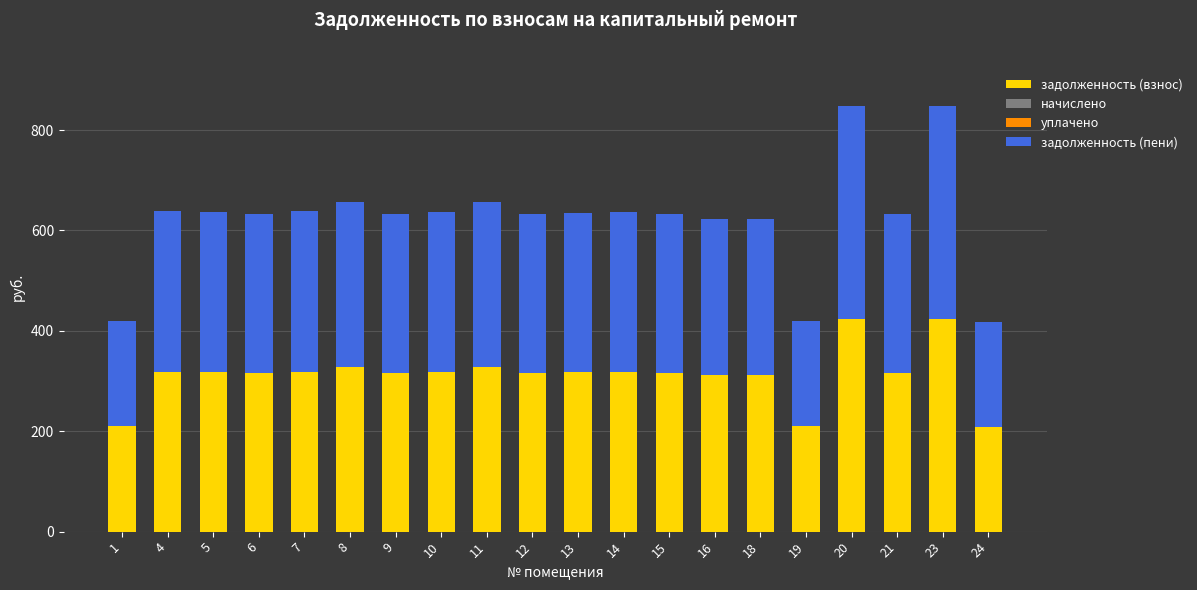

What is the total value across all series at 19?

420.0